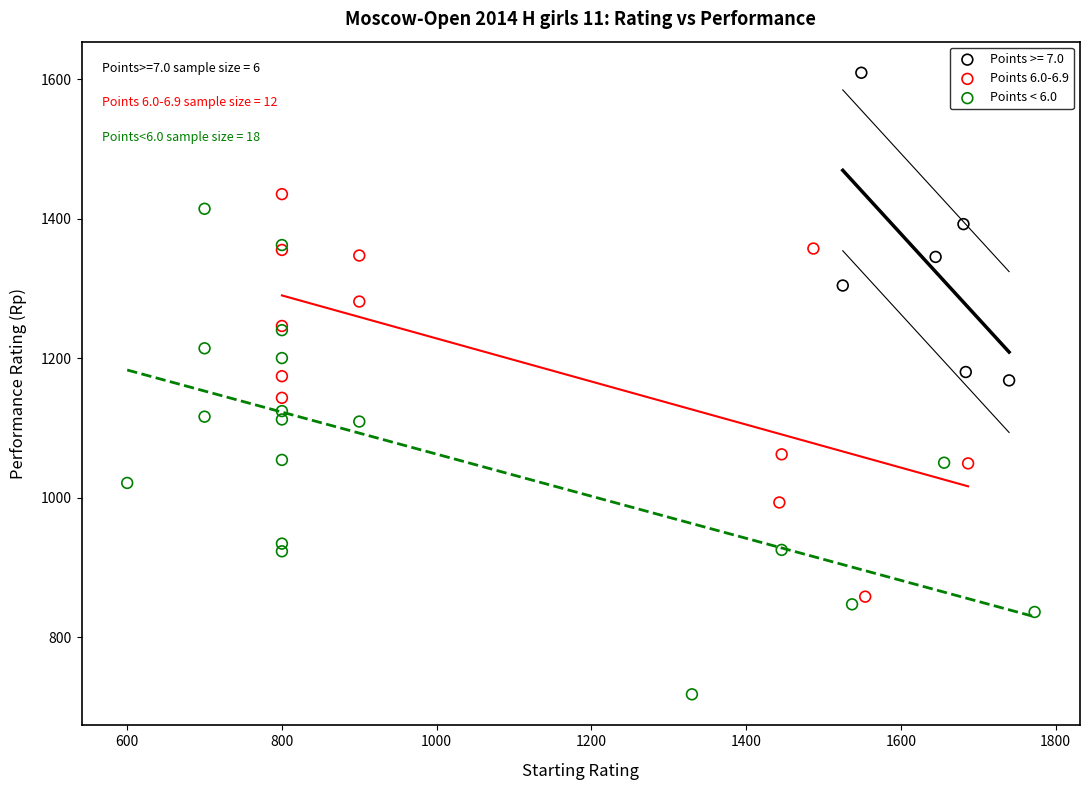

Which series reaches the minimum Y coordinate?

Points < 6.0